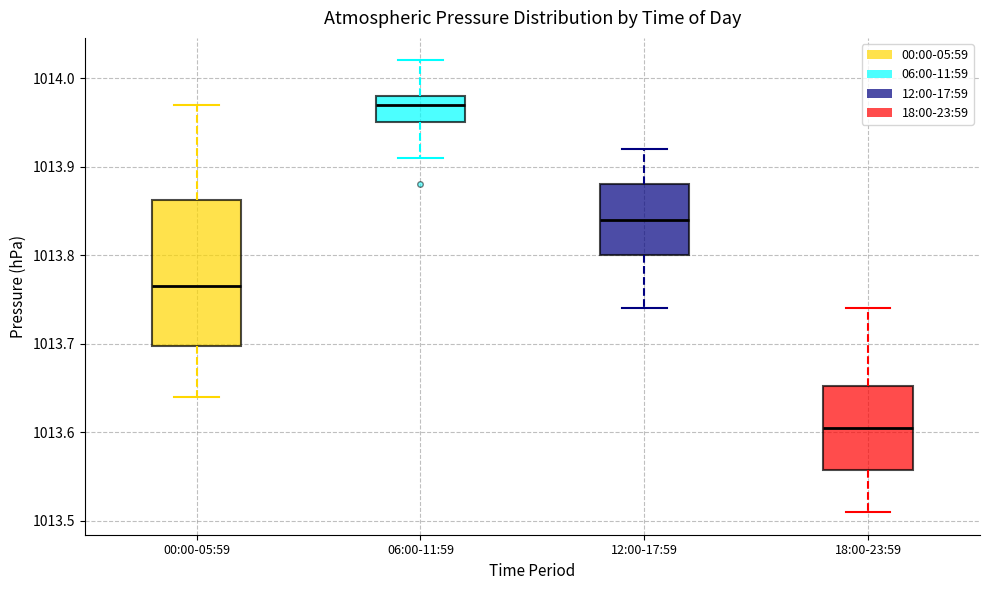

Reading left to right, transcribe this box plot: for each box, give where its median line is, the range the box spans, and where its two whiskers end, as read against the y-axis. The values are not printed on the chart, so give them approximately, as read against the axis.

00:00-05:59: median 1013.77, box 1013.70 to 1013.86, whiskers 1013.64 to 1013.97
06:00-11:59: median 1013.97, box 1013.95 to 1013.98, whiskers 1013.91 to 1014.02
12:00-17:59: median 1013.84, box 1013.80 to 1013.88, whiskers 1013.74 to 1013.92
18:00-23:59: median 1013.61, box 1013.56 to 1013.65, whiskers 1013.51 to 1013.74